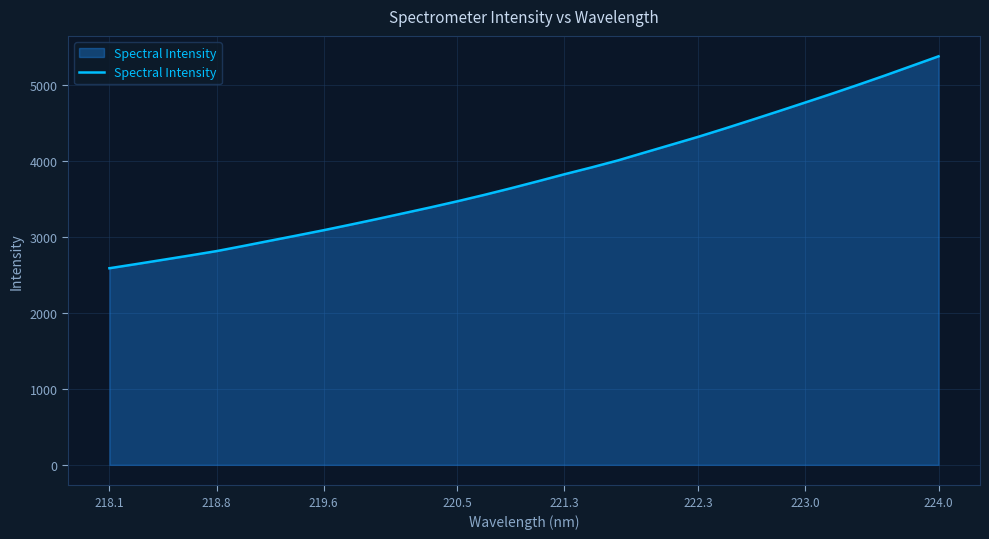

What is the smallest value displayed?

2589.6